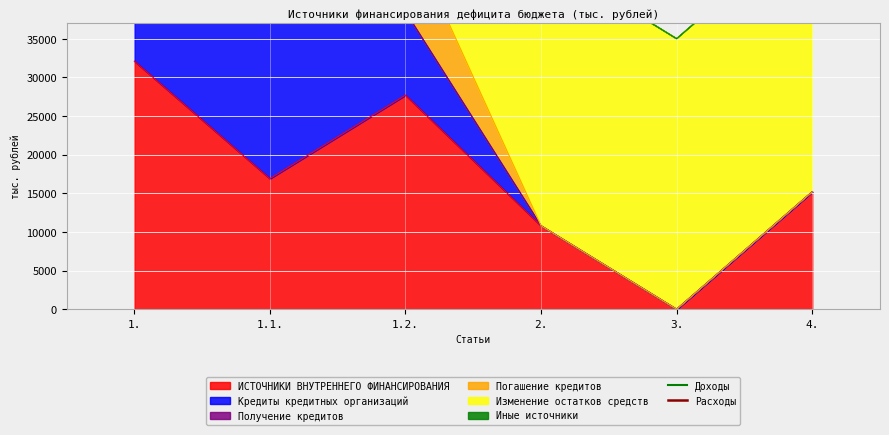

What is the maximum value shown in the chart?

285059.5